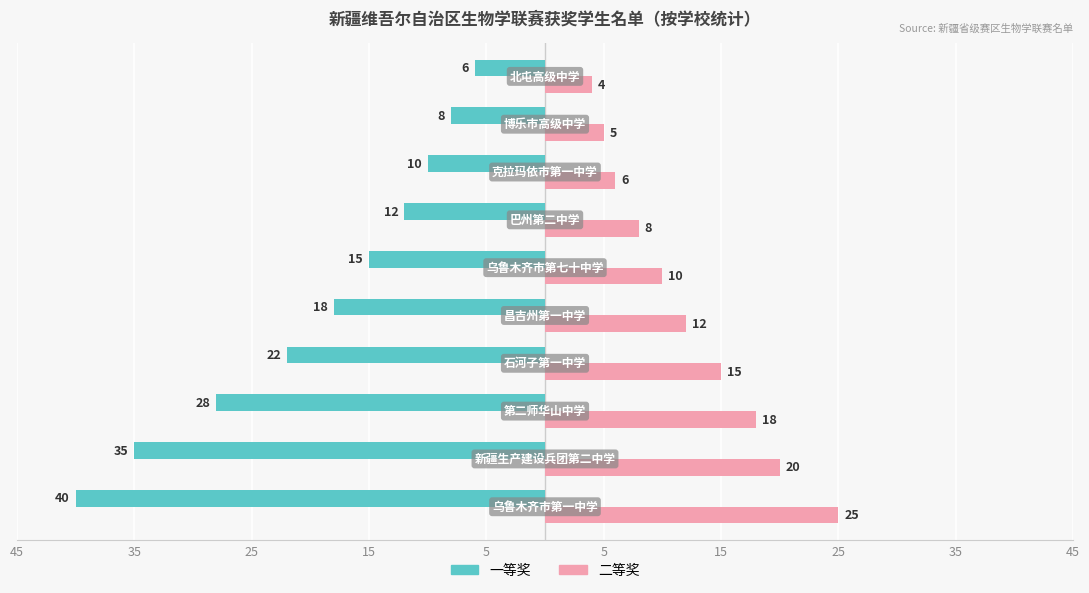

What are all the series names shown in the legend?

一等奖, 二等奖